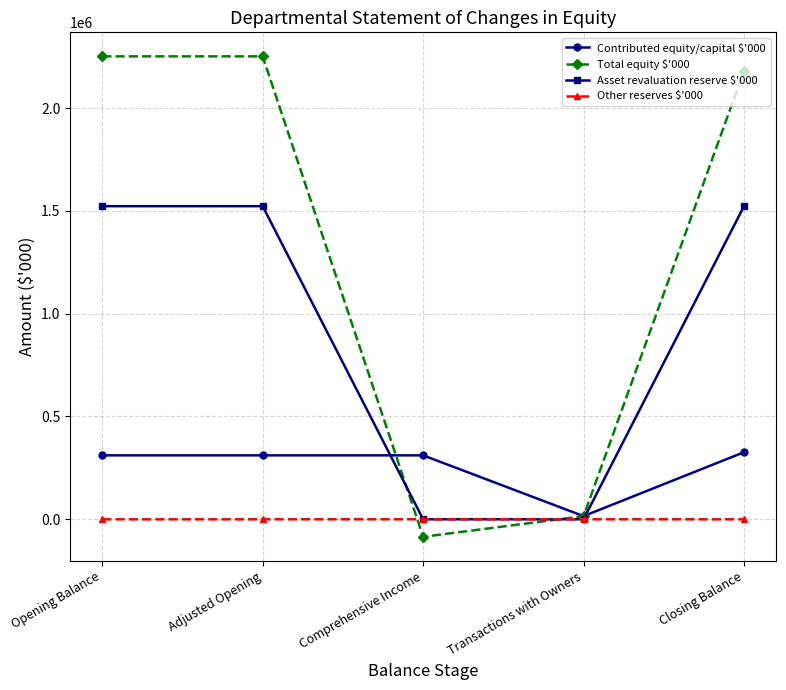

What is the sum of the Other reserves $'000 values at Closing Balance and Opening Balance?

-480